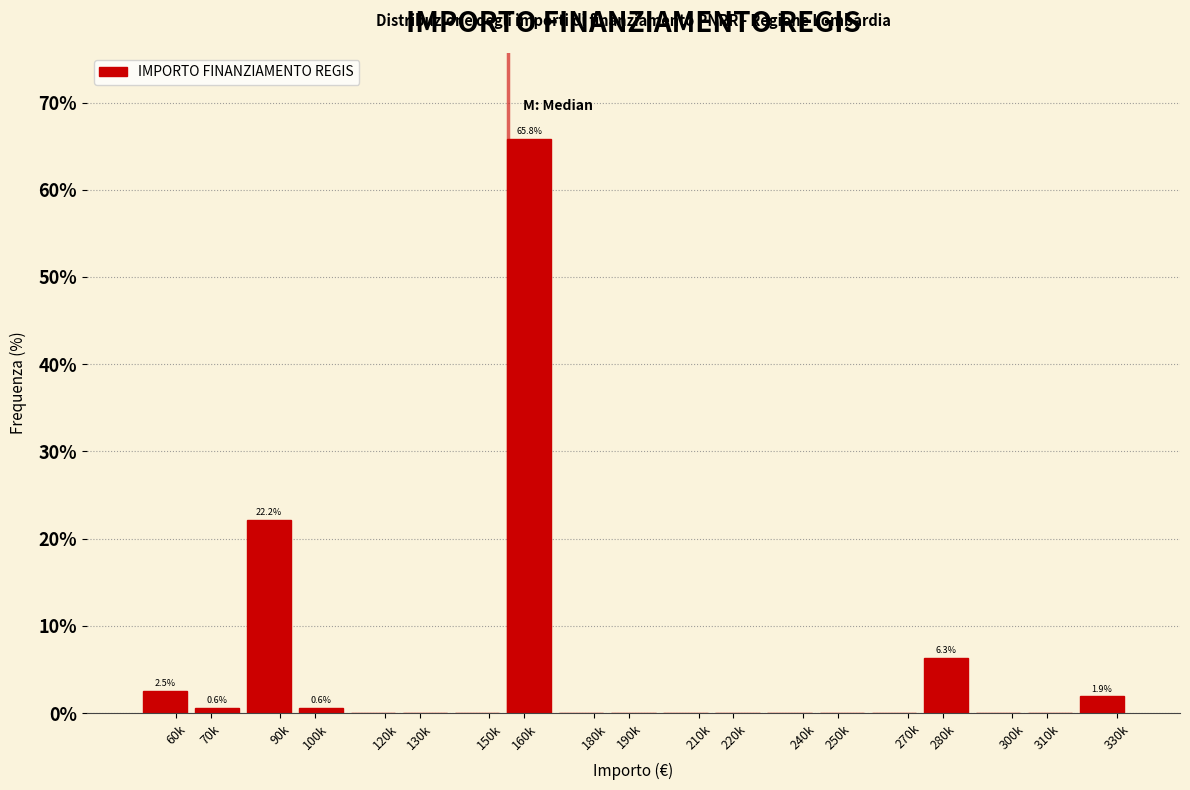

Reading right to left, extract all data points from this chart.

330k=1.9	310k=0.0	300k=0.0	280k=6.3	270k=0.0	250k=0.0	240k=0.0	220k=0.0	210k=0.0	190k=0.0	180k=0.0	160k=65.8	150k=0.0	130k=0.0	120k=0.0	100k=0.6	90k=22.2	70k=0.6	60k=2.5